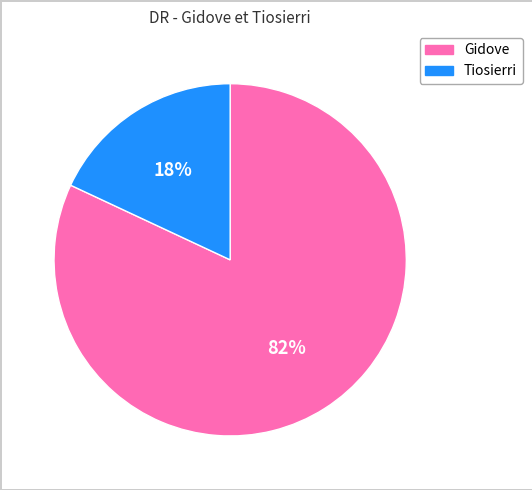

Is it true that Tiosierri is 18% of the pie?

True